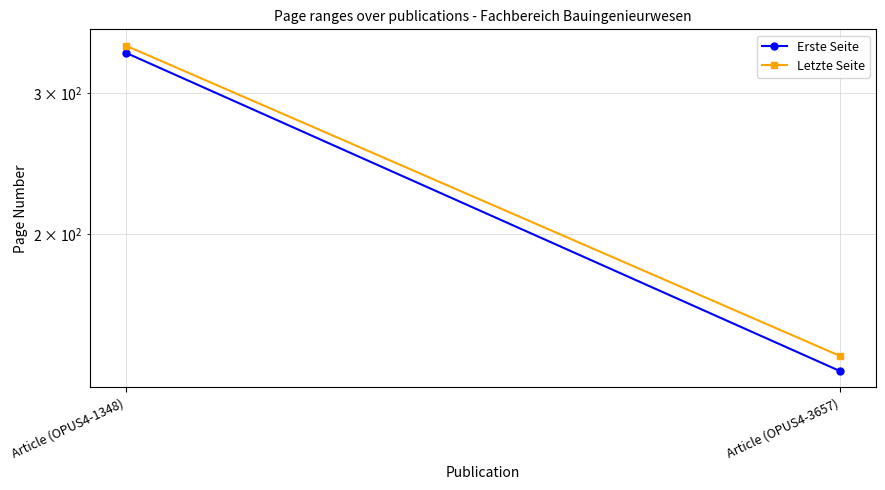

How many lines are shown in the chart?

2